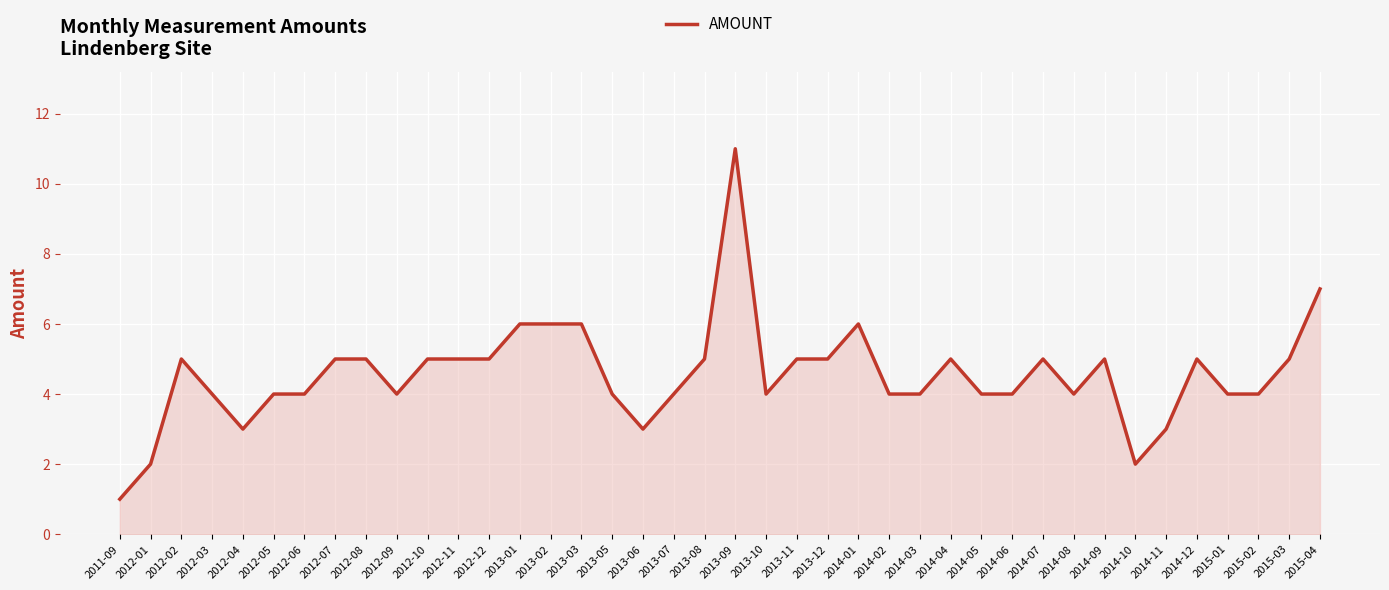

What position from the right is 2012-02?

38